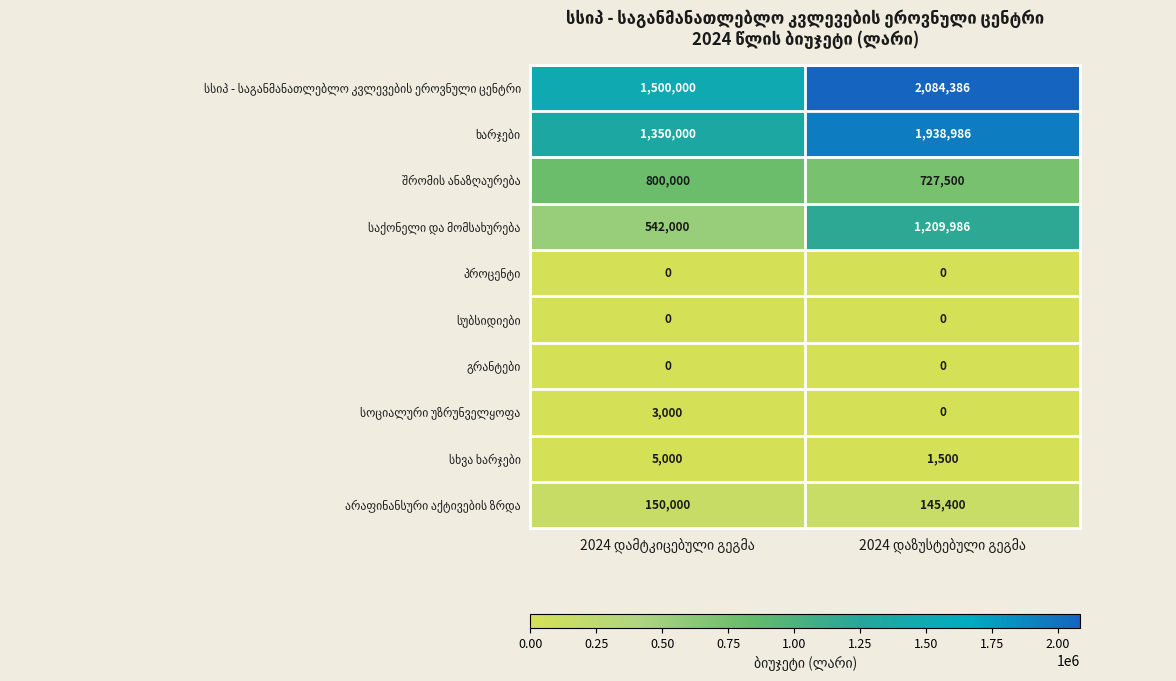

What is the greatest value displayed?

2084386